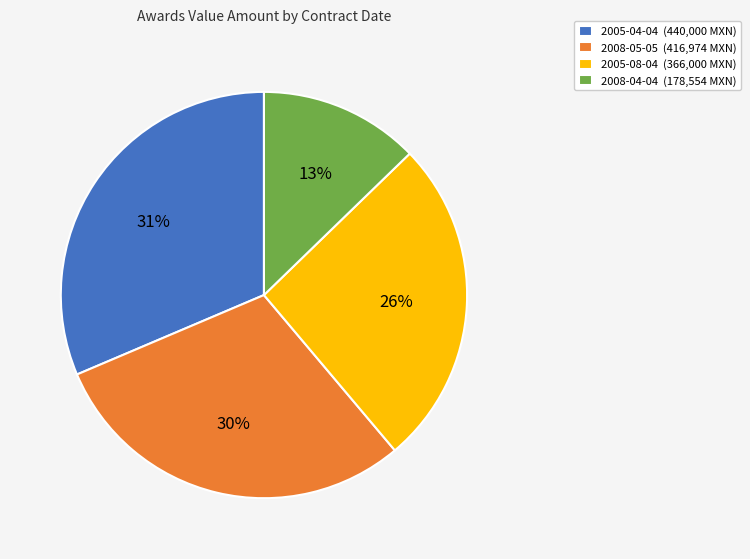

True or false: 2005-08-04 accounts for 26% of the total.

True